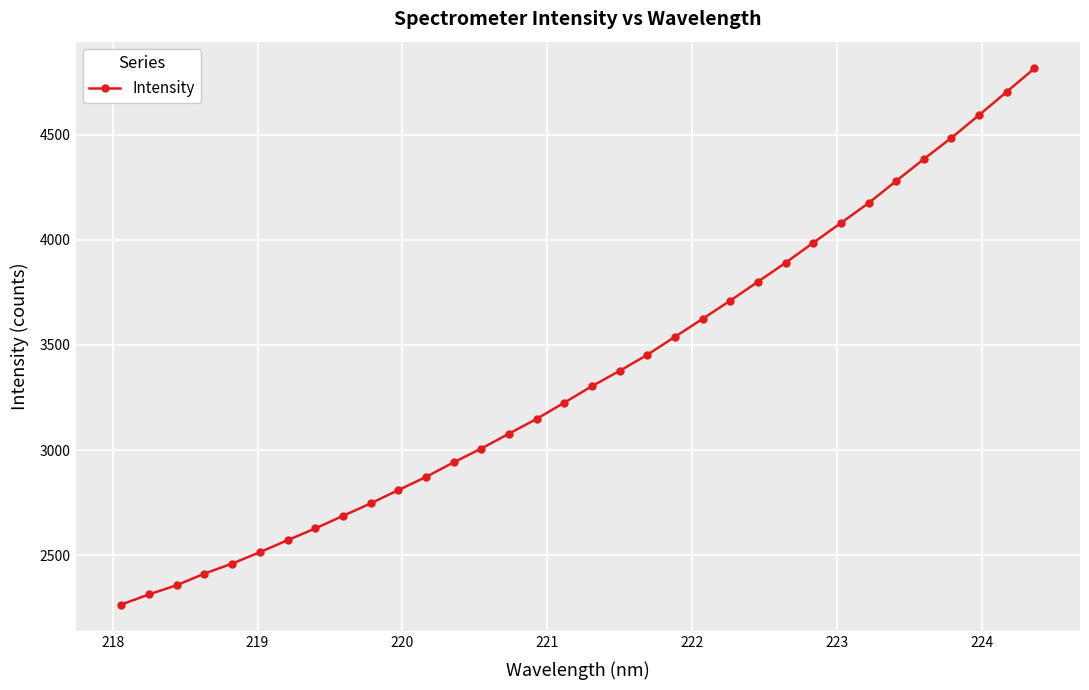

What is the value of the 24th point from the left?

3800.4